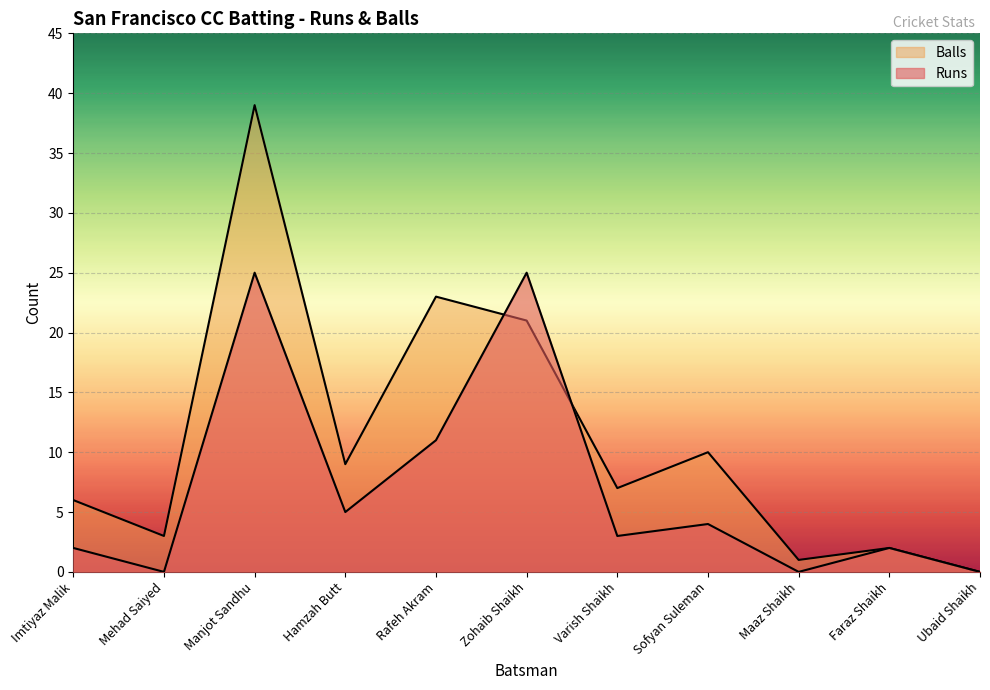

What are all the series names shown in the legend?

Runs, Balls